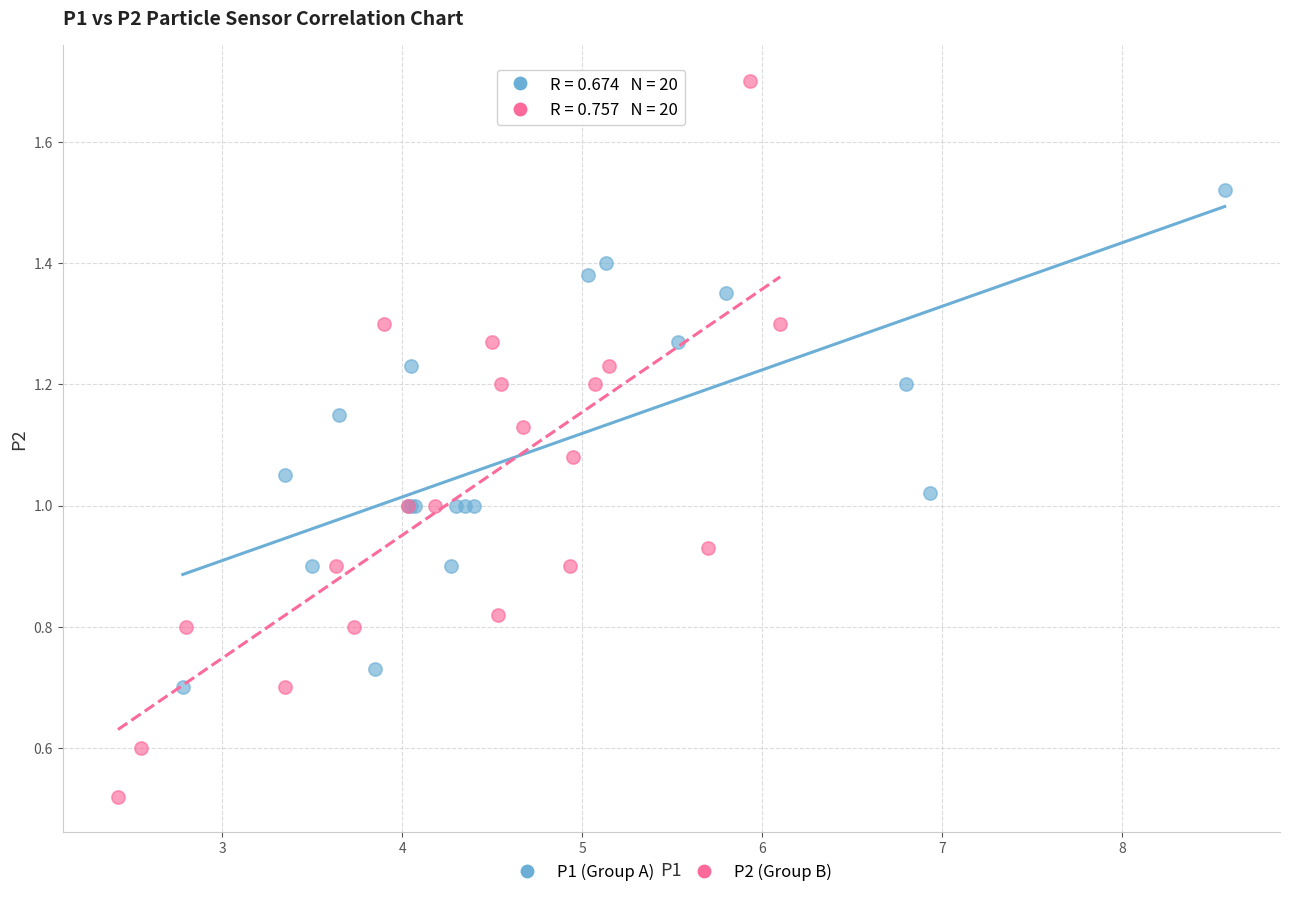

Which series contains the lowest Y value?

P2 (Group B)